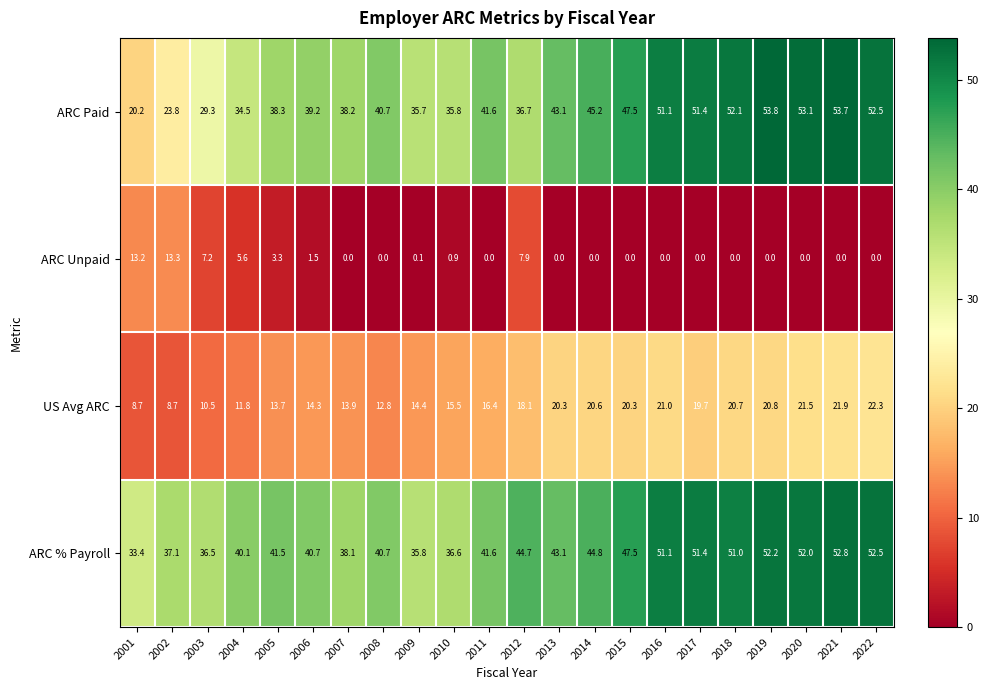

What is the sum of the US Avg ARC values at 2018 and 2004?

32.5